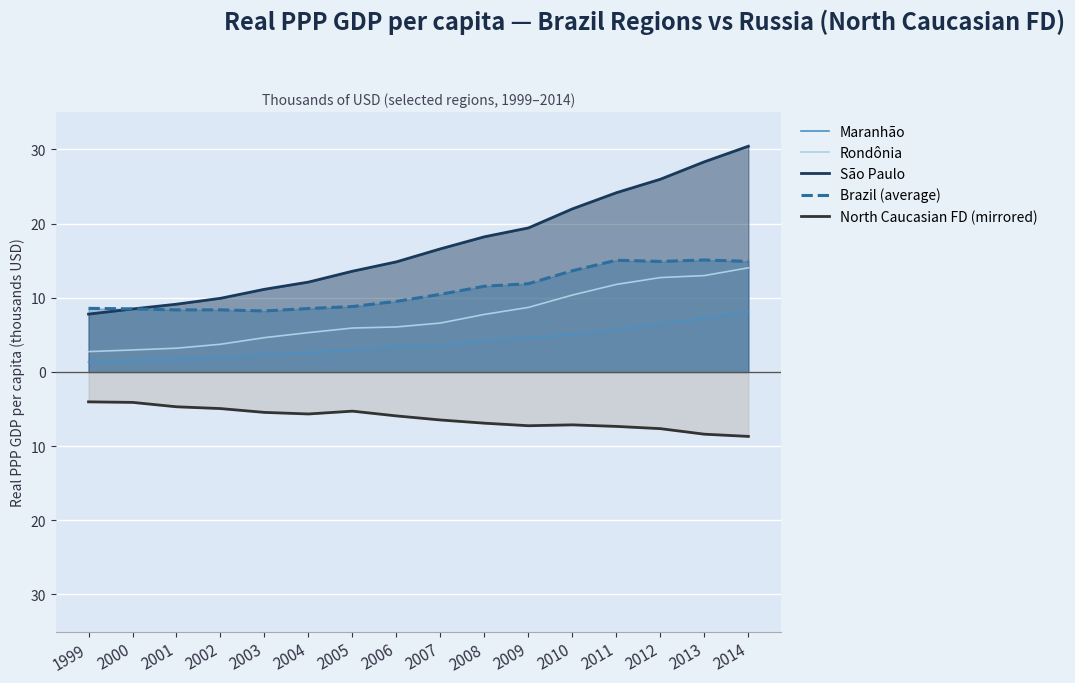

True or false: São Paulo and Rondônia intersect in this chart.

False